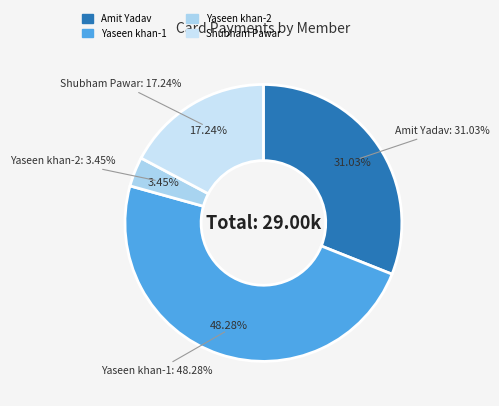

What percentage is NOT represented by Shubham Pawar?

82.8%